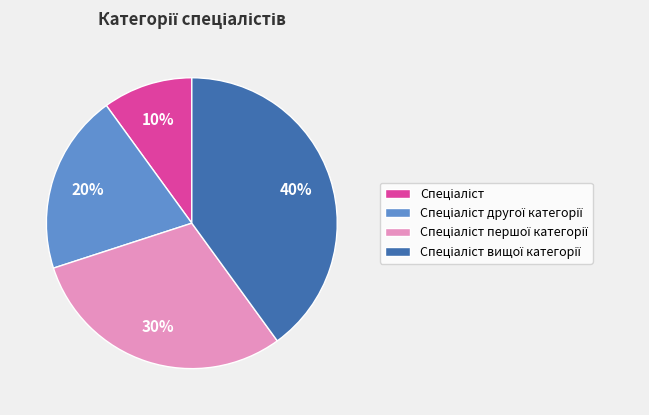

What is the total percentage of Спеціаліст другої категорії and Спеціаліст?

30.0%